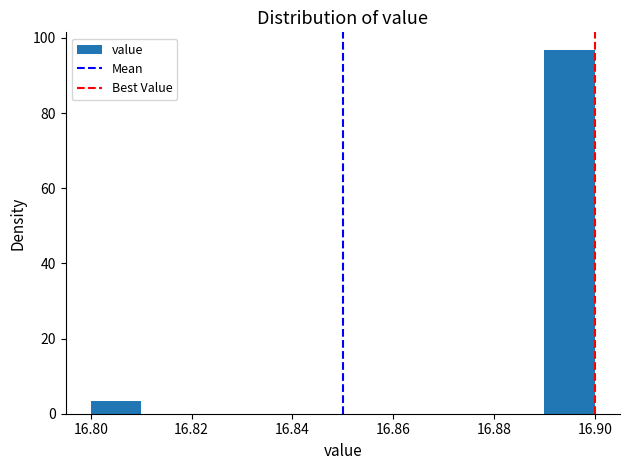

Reading left to right, list every bar in this chart as the range it spans on the x-axis followed by its height. The values are not printed on the chart, so give them approximately, as read against the axis.

16.80 to 16.81: 4
16.81 to 16.82: 0
16.82 to 16.83: 0
16.83 to 16.84: 0
16.84 to 16.85: 0
16.85 to 16.86: 0
16.86 to 16.87: 0
16.87 to 16.88: 0
16.88 to 16.89: 0
16.89 to 16.90: 96